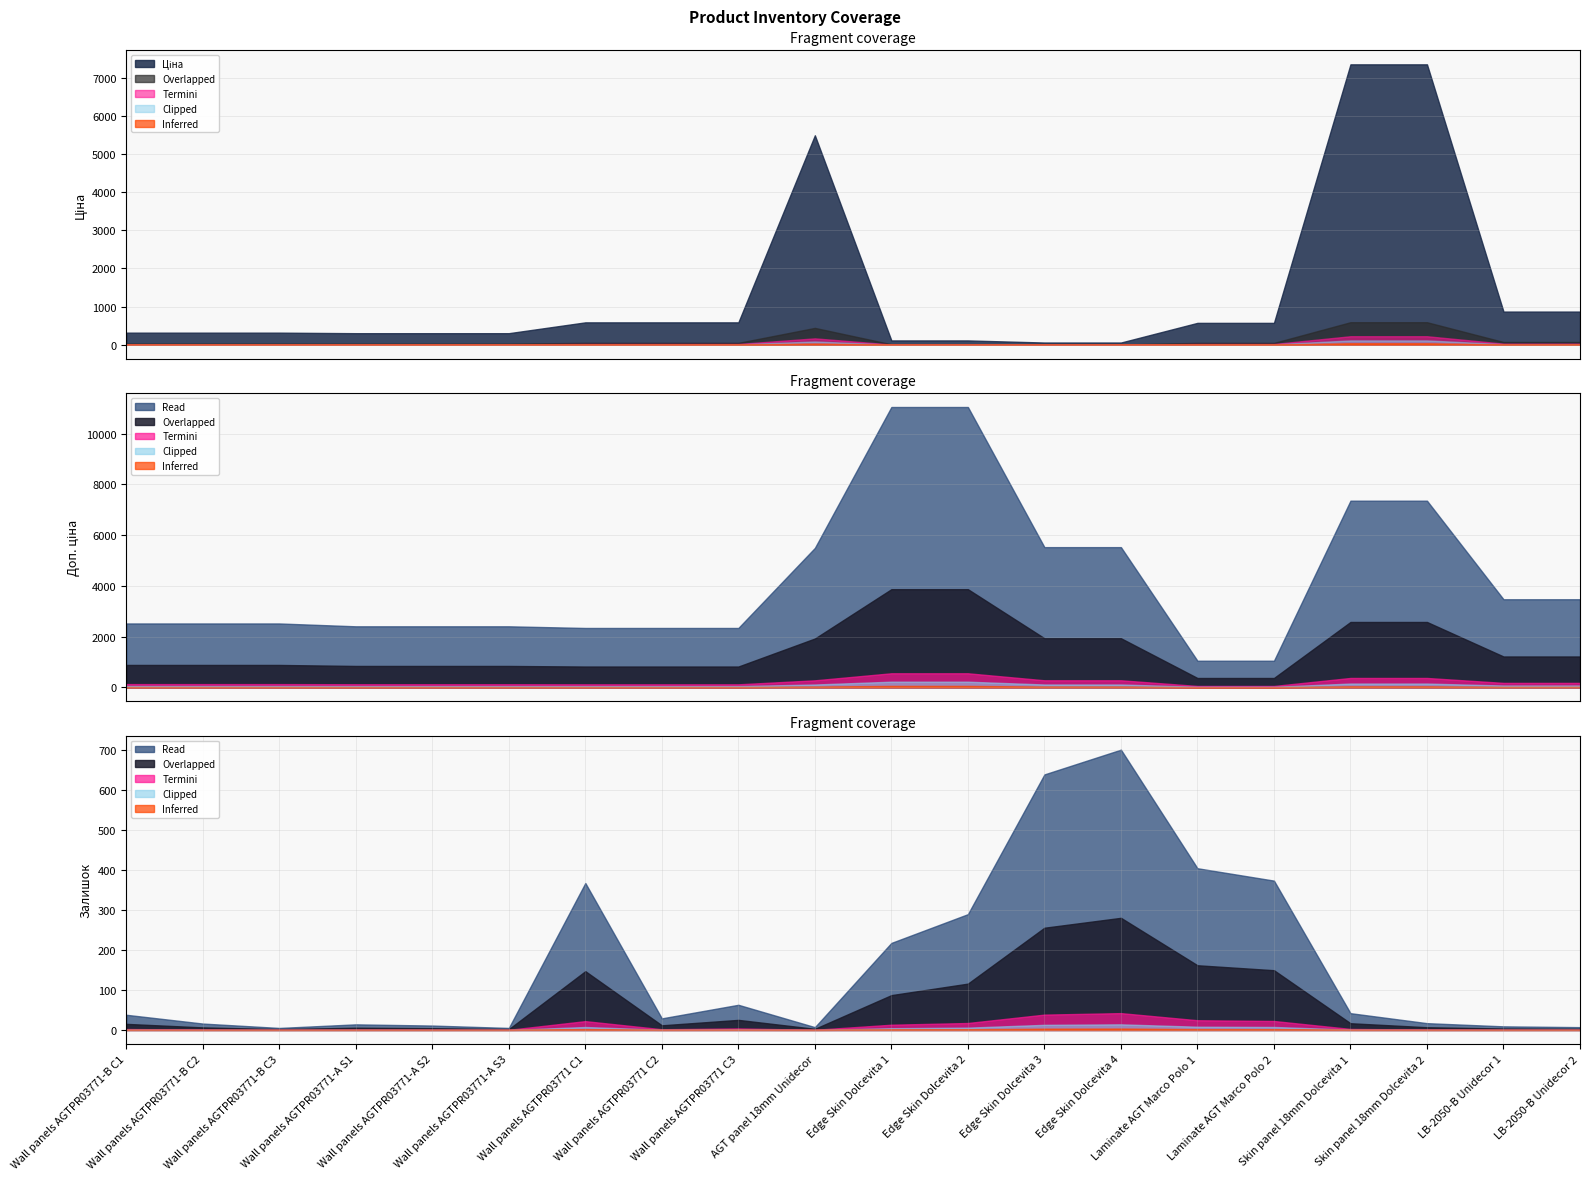

At which label is Доп. ціна closest to 6051?

12